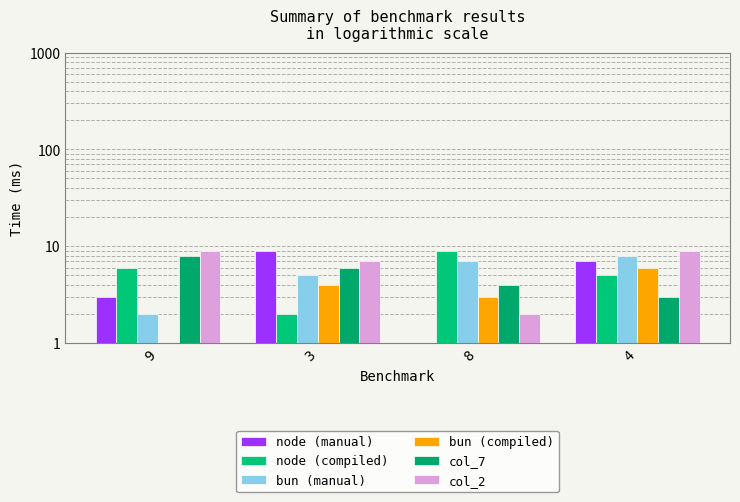

Count the bun (manual) values in the range 5 to 8.

3